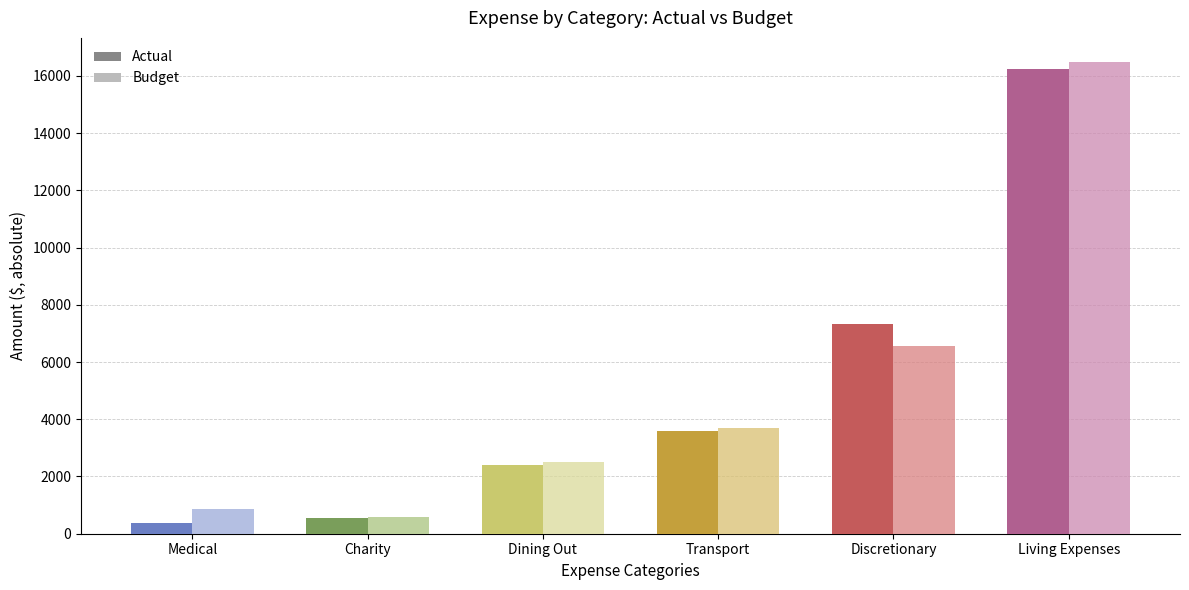

What is the value of the Budget (Expense) bar at the 5th from the left?

-6550.0